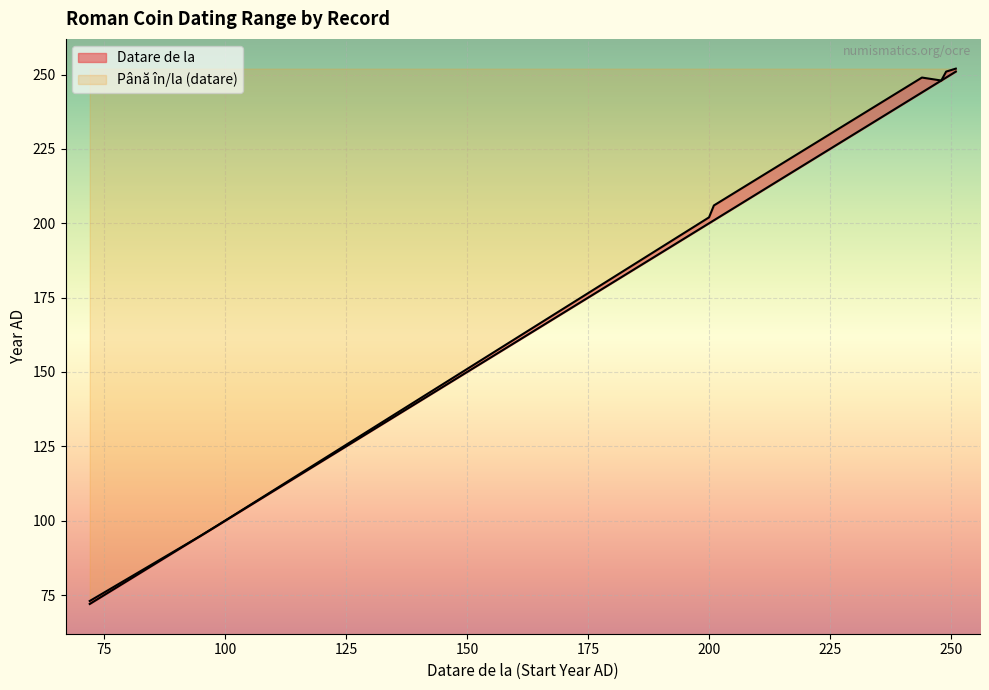

Reading left to right, list all the values displayed in this chart.

Datare de la: 0=72	1=95	2=95	3=98	4=98	5=201	6=200	7=203	8=248	9=248	10=248	11=244	12=244	13=244	14=244	15=248	16=248	17=248	18=248	19=248	20=248	21=244	22=249	23=249	24=249	25=249	26=251	27=251	28=251	29=251	30=251	31=251	32=251	33=251	34=251	35=251	36=251	37=251	38=251	39=251
Până în/la (datare): 0=73	1=95	2=95	3=98	4=98	5=206	6=202	7=208	8=248	9=248	10=248	11=249	12=249	13=249	14=249	15=248	16=248	17=248	18=248	19=248	20=248	21=249	22=251	23=251	24=251	25=251	26=251	27=251	28=251	29=251	30=251	31=251	32=251	33=253	34=253	35=253	36=253	37=253	38=253	39=253